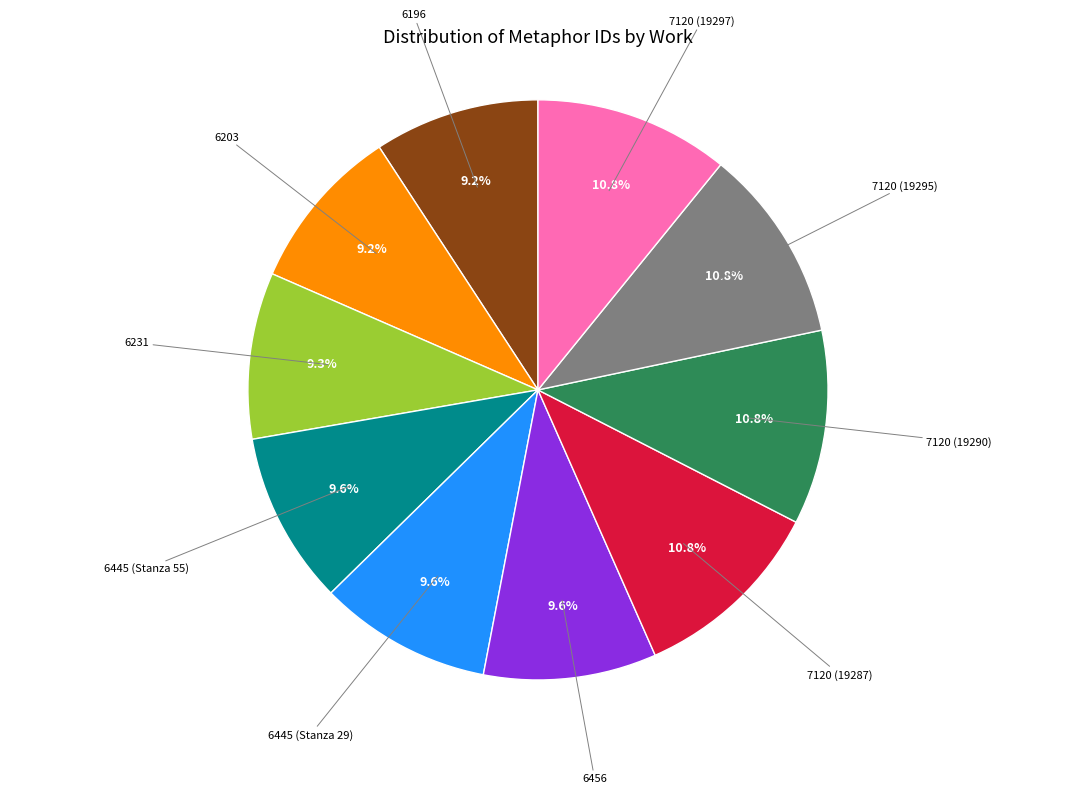

Is there any slice that represents more than half of the pie?

No